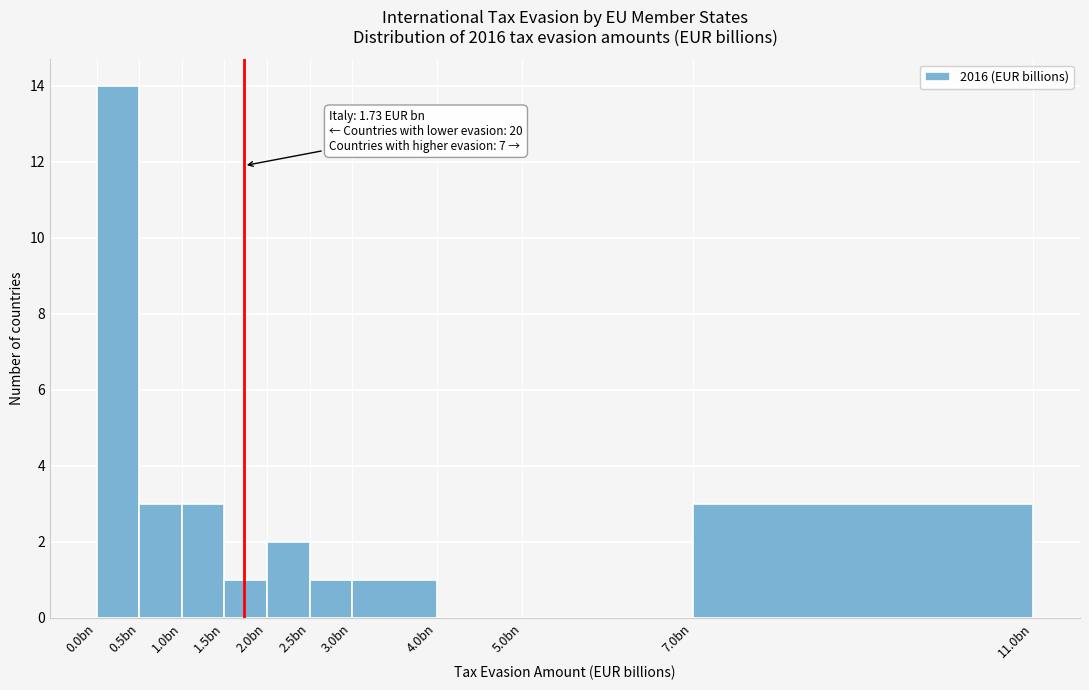

Reading right to left, what are all the values shown in this chart?

7.0bn=3	5.0bn=0	4.0bn=0	3.0bn=1	2.5bn=1	2.0bn=2	1.5bn=1	1.0bn=3	0.5bn=3	0.0bn=14